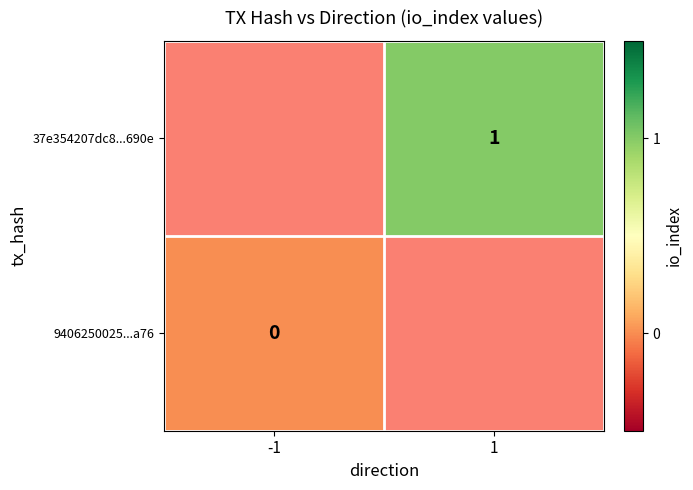

True or false: 37e354207dc8...690e has a value of 1 at 1.

True